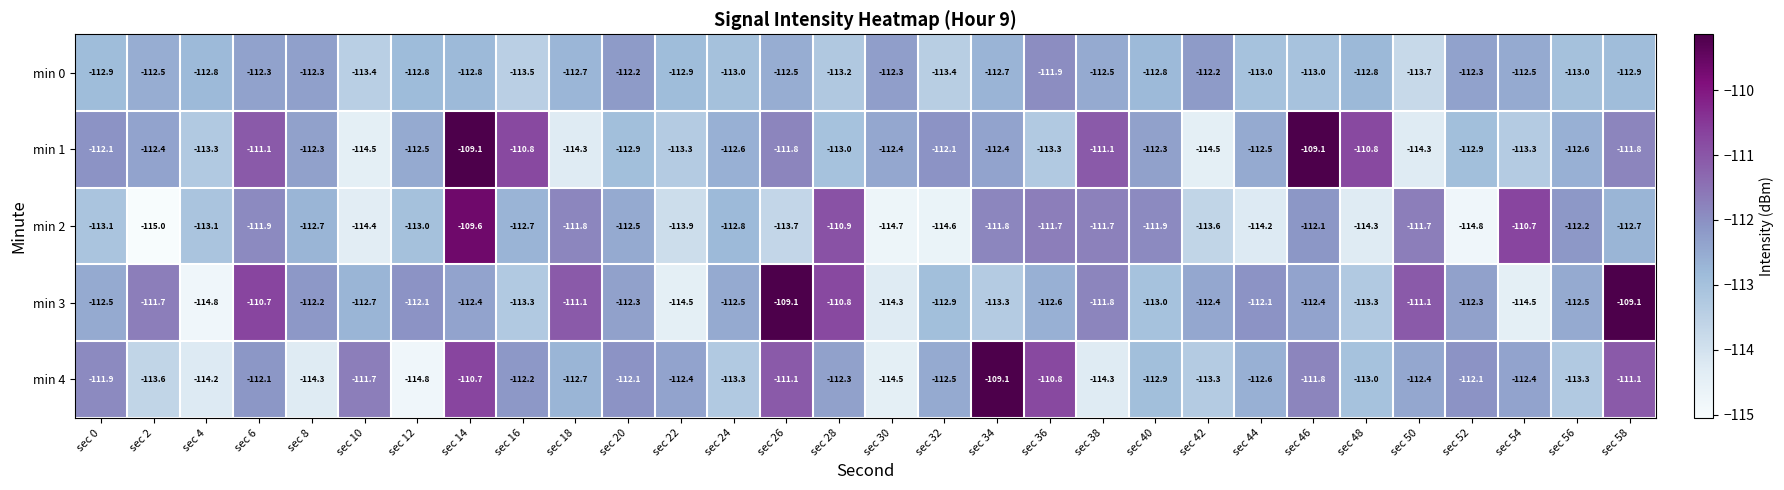

What is the greatest value displayed?

-109.1